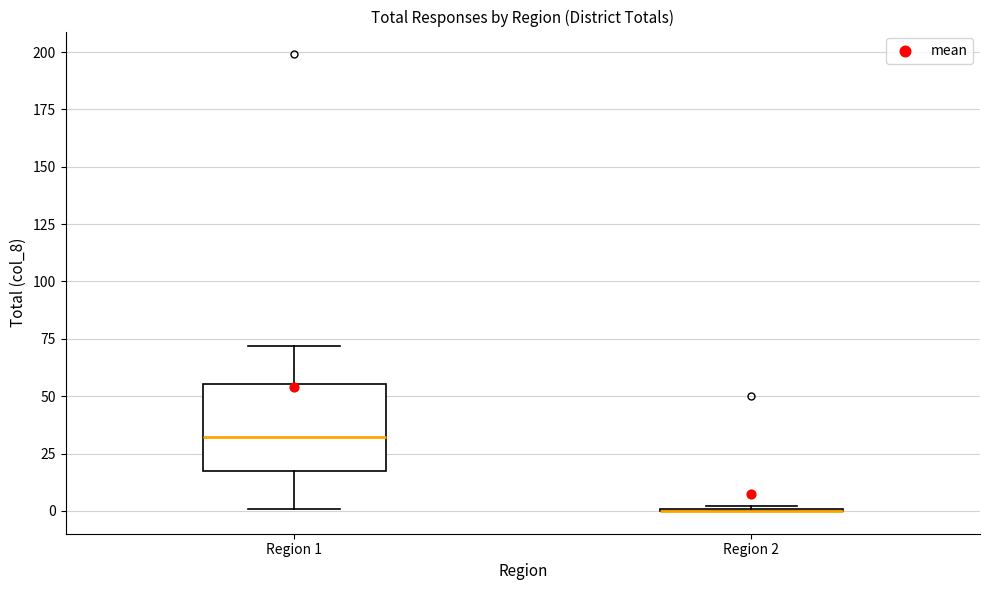

Reading left to right, transcribe this box plot: for each box, give where its median line is, the range the box spans, and where its two whiskers end, as read against the y-axis. The values are not printed on the chart, so give them approximately, as read against the axis.

Region 1: median 30, box 20 to 55, whiskers 0 to 70
Region 2: box collapsed to a line at 0, whiskers 0 to 0